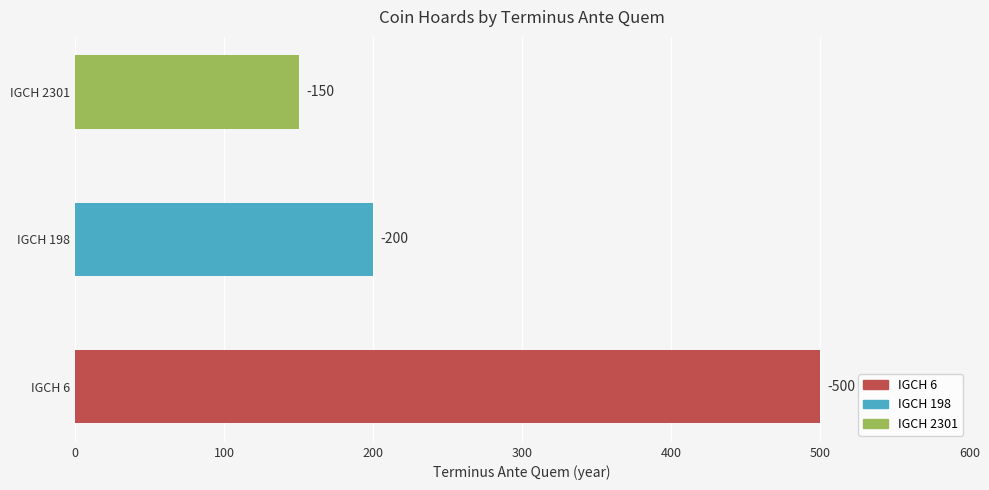

How many bars are there in total?

3